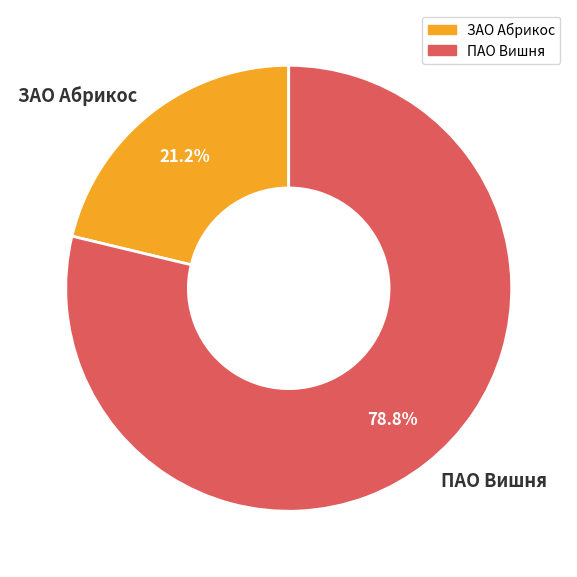

Which slice is the largest?

ПАО Вишня